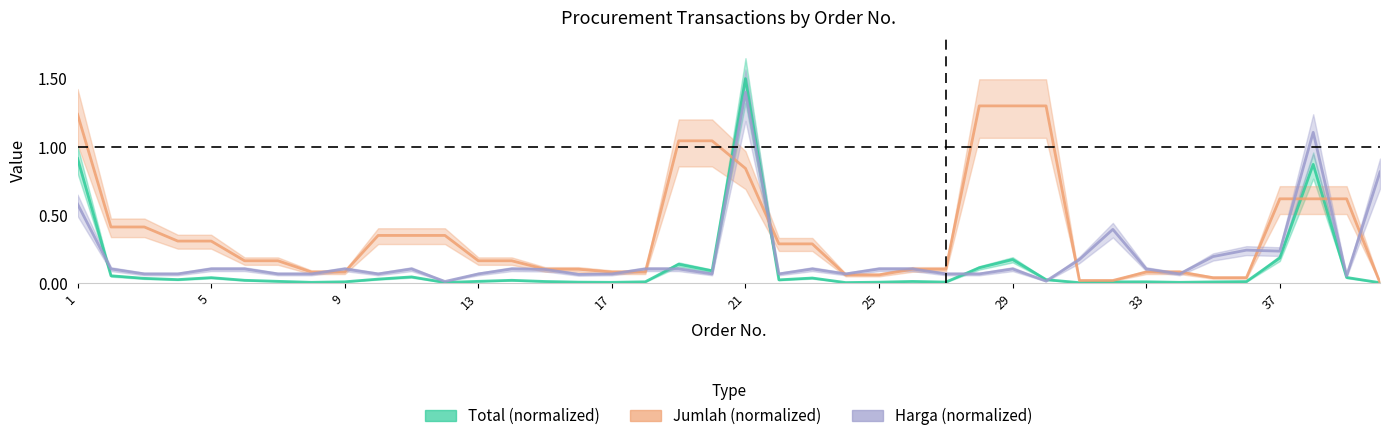

Is the value of Harga (normalized) at 31 greater than the value of Total (normalized) at 17?

Yes